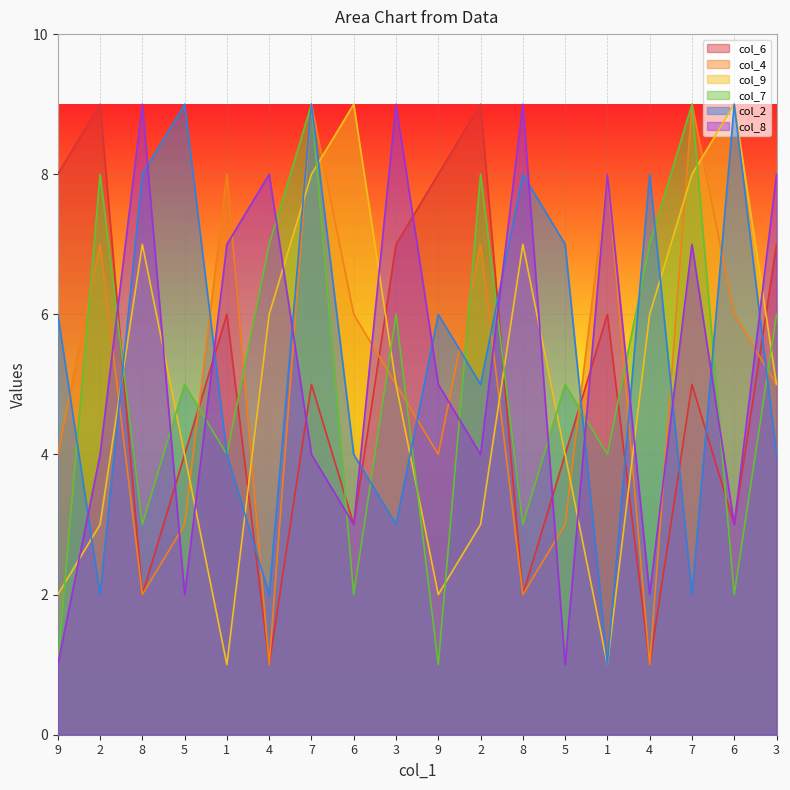

Reading left to right, transcribe all the data shown in this chart.

col_6: 8	9	2	4	6	1	5	3	7	8	9	2	4	6	1	5	3	7
col_4: 4	7	2	3	8	1	9	6	5	4	7	2	3	8	1	9	6	5
col_9: 2	3	7	4	1	6	8	9	5	2	3	7	4	1	6	8	9	5
col_7: 1	8	3	5	4	7	9	2	6	1	8	3	5	4	7	9	2	6
col_2: 6	2	8	9	4	2	9	4	3	6	5	8	7	1	8	2	9	4
col_8: 1	4	9	2	7	8	4	3	9	5	4	9	1	8	2	7	3	8